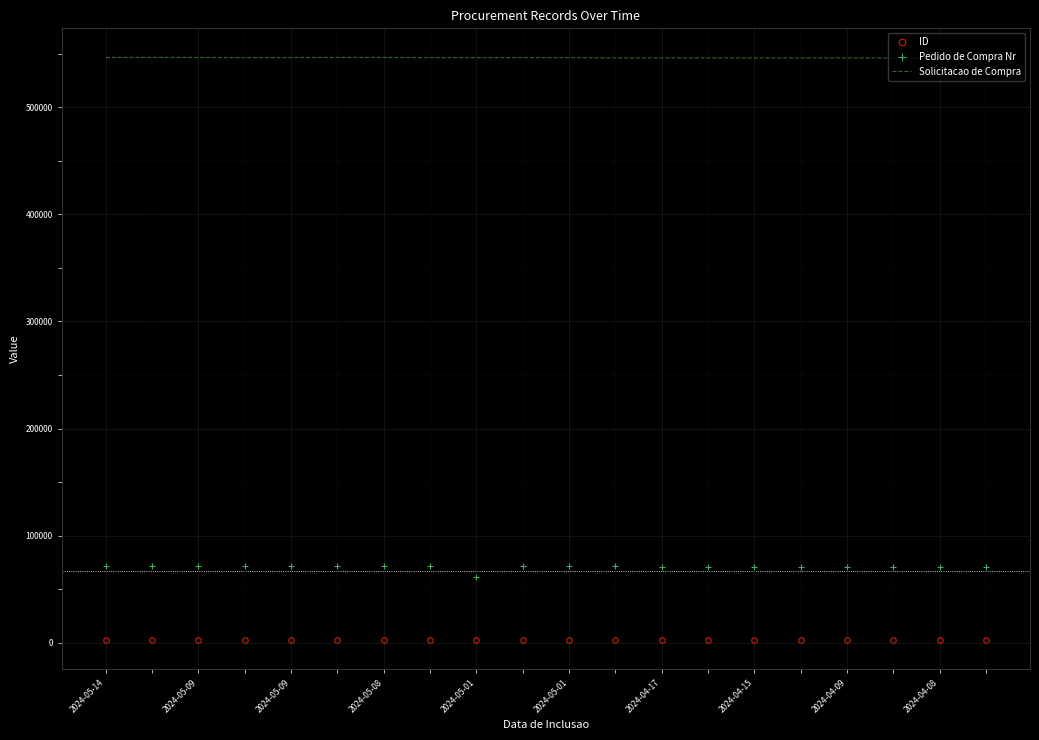

List the series in order of their peak value, lowest first.

ID, Pedido de Compra Nr, Solicitacao de Compra